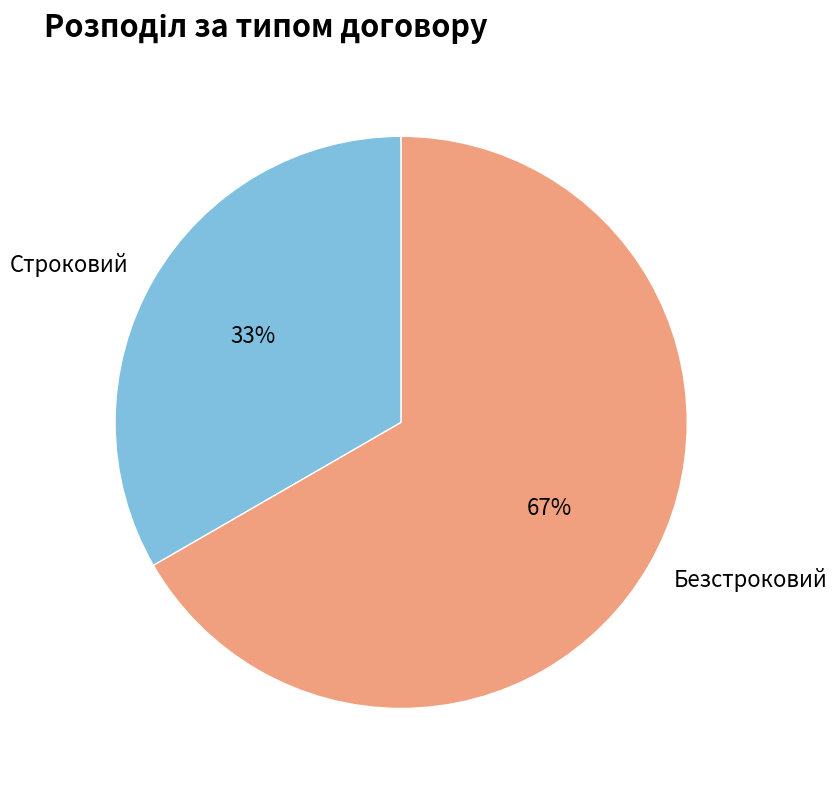

To the nearest percent, what percentage of the pie is Строковий?

33%